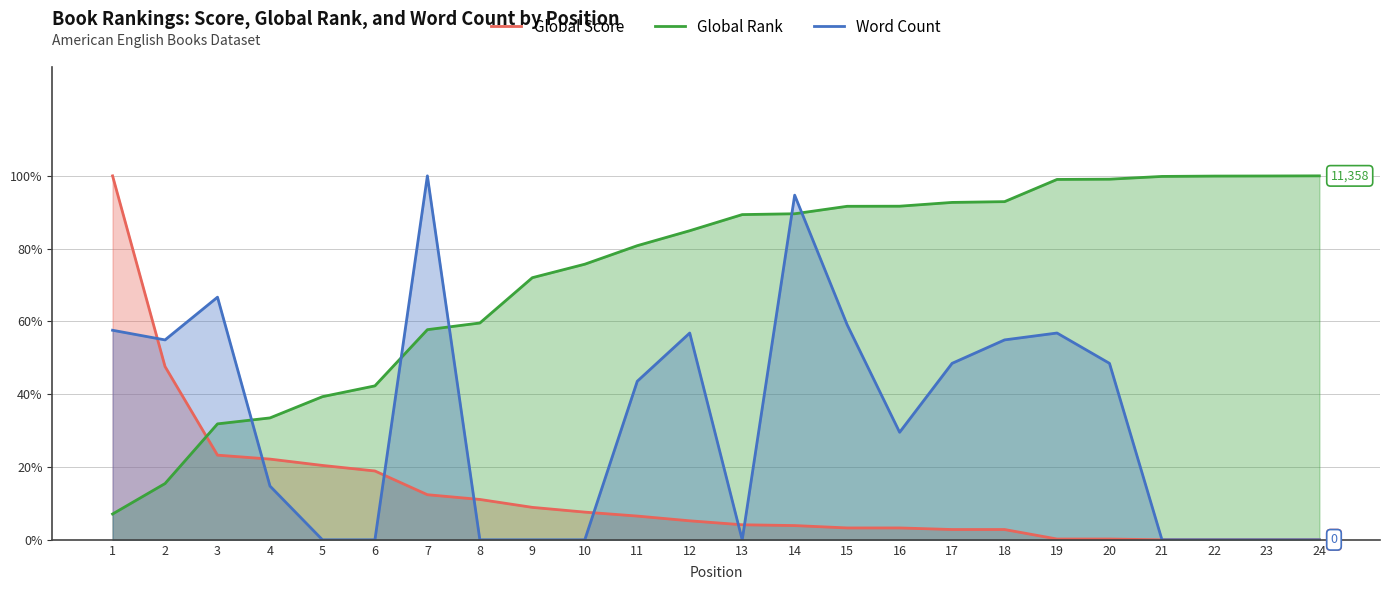

Read the Global Score value at 13.

4.1